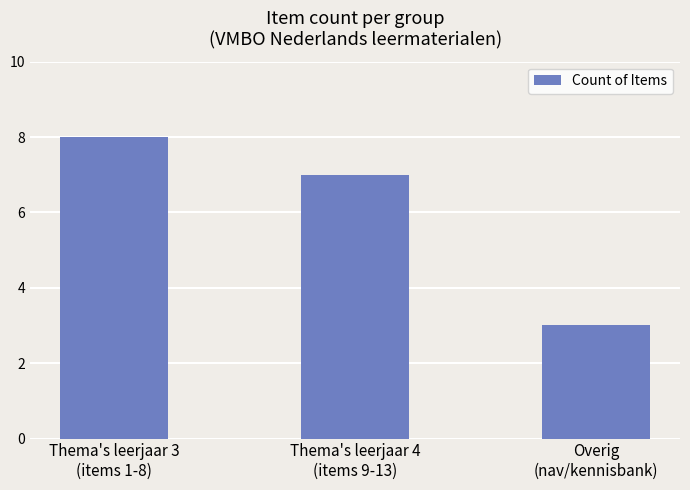

What is the value of the 3rd bar from the left?

3